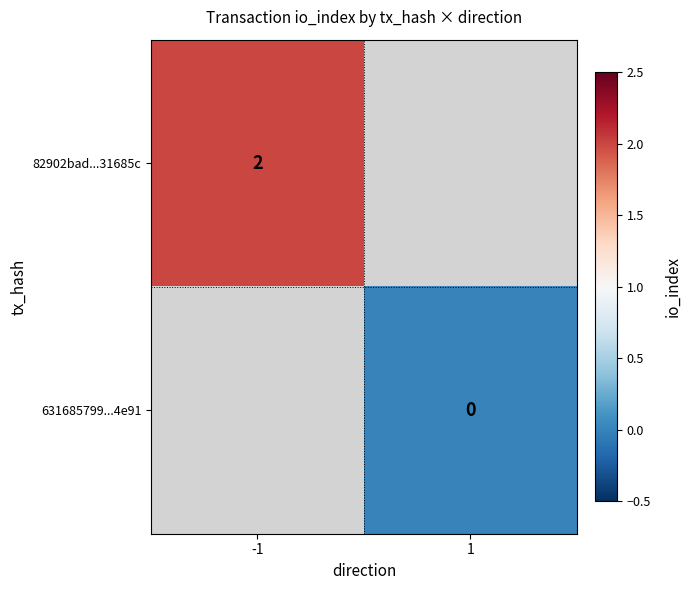

Is it true that 82902bad...31685c equals 3 at -1?

False